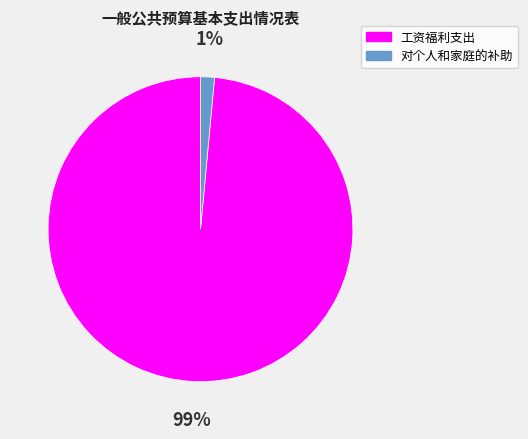

Count the number of slices in the pie.

2